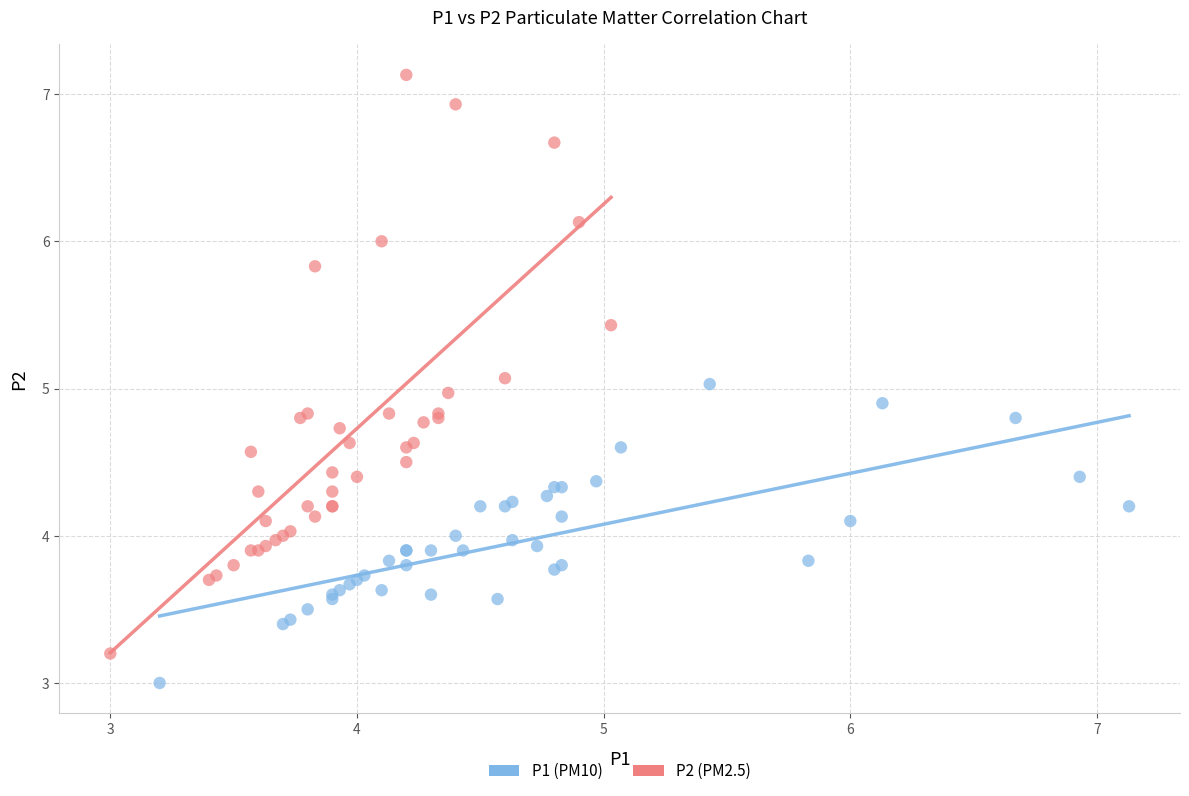

Which series has the largest Y range (max minus min)?

P2 (PM2.5)